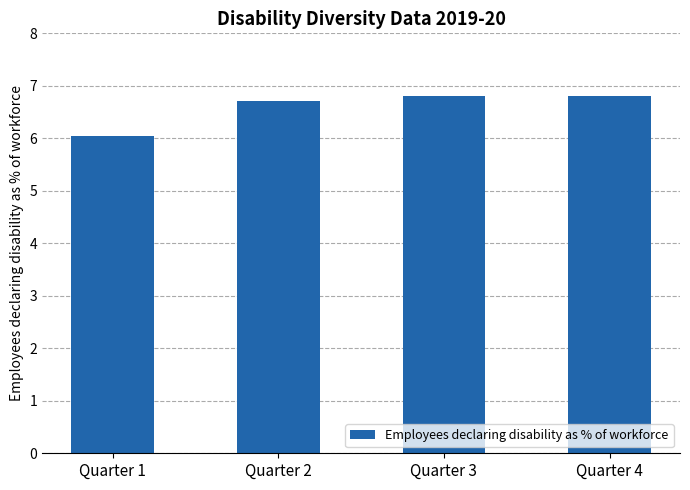

What is the smallest value displayed?

6.0